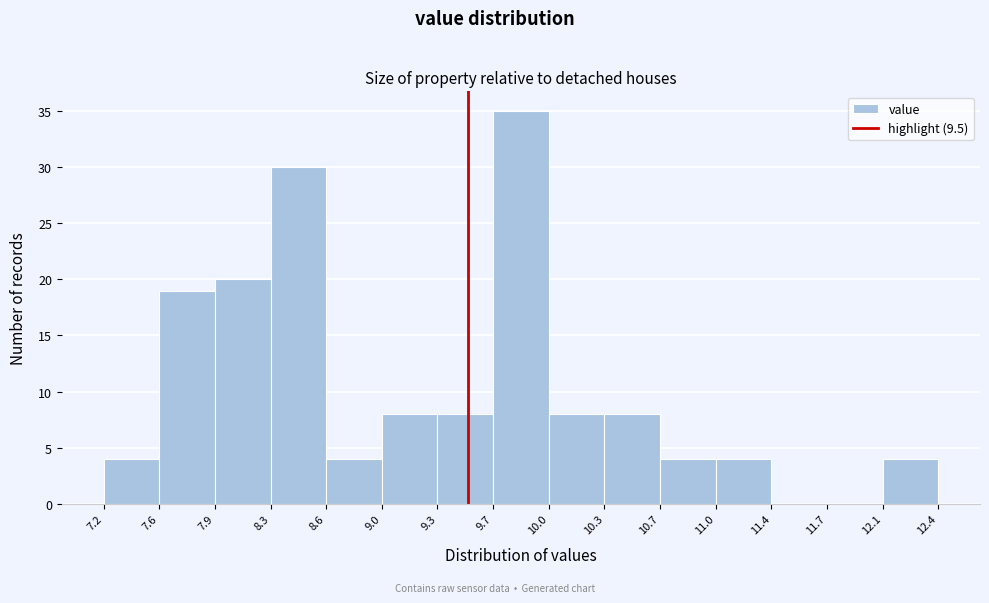

Reading left to right, transcribe this chart: for each bar, give the range it covers on the x-axis and its height. The values are not printed on the chart, so give them approximately, as read against the axis.

7.2 to 7.6: 4
7.6 to 7.9: 19
7.9 to 8.3: 20
8.3 to 8.6: 30
8.6 to 9.0: 4
9.0 to 9.3: 8
9.3 to 9.7: 8
9.7 to 10.0: 35
10.0 to 10.3: 8
10.3 to 10.7: 8
10.7 to 11.0: 4
11.0 to 11.4: 4
11.4 to 11.7: 0
11.7 to 12.1: 0
12.1 to 12.4: 4